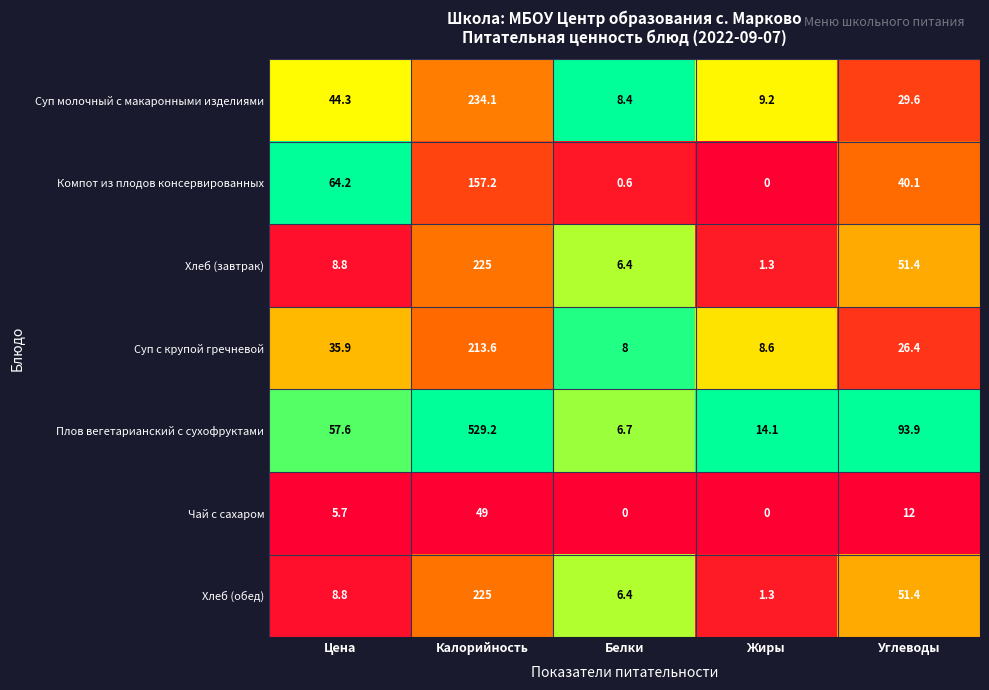

At which category is the sum across all series the highest?

Калорийность